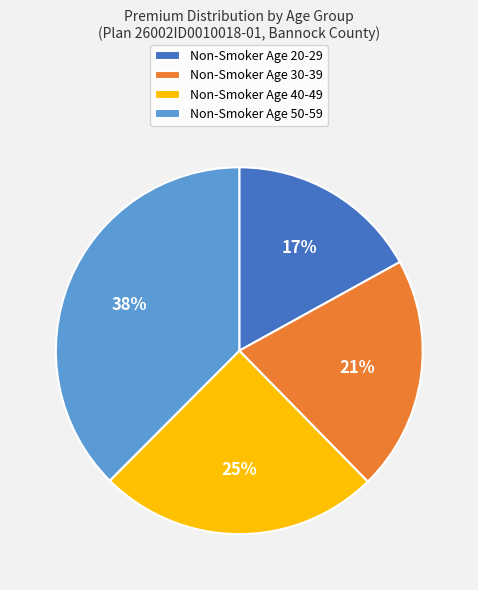

How many slices are in this pie chart?

4